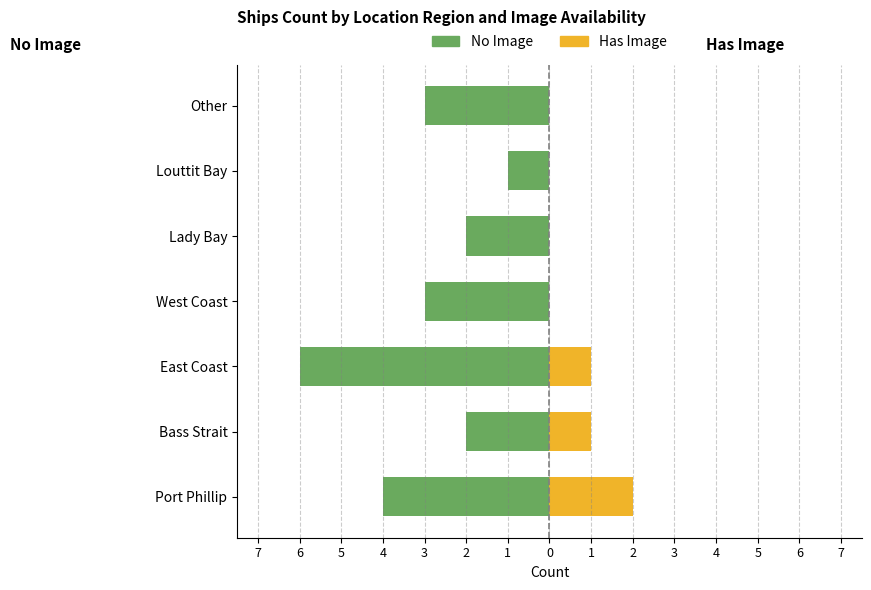

Count the No Image values in the range -4 to -2.

5